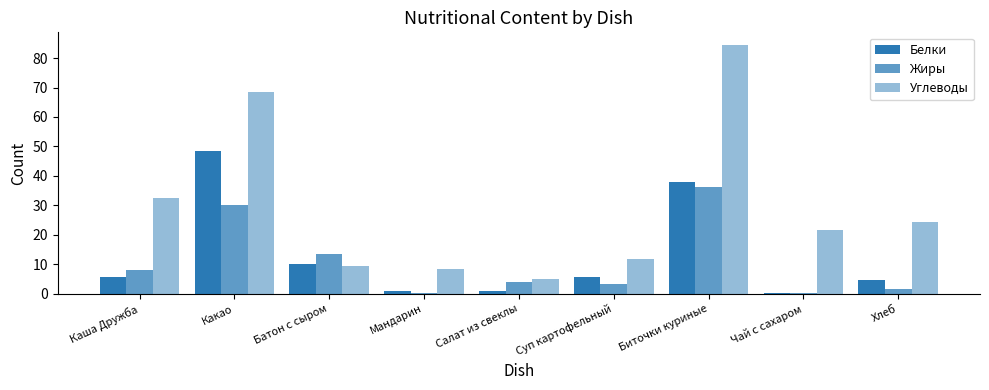

Are the bars horizontal?

No